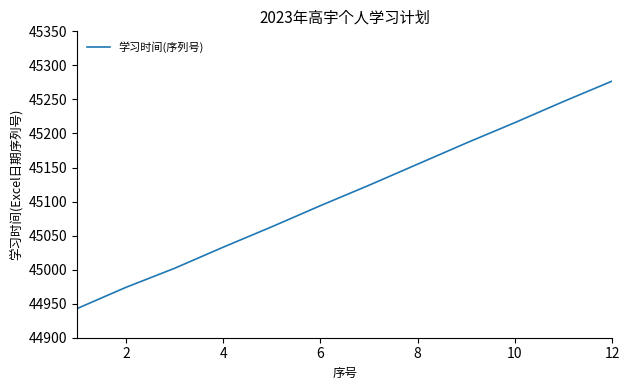

What is the difference between the maximum and minimum values?

334